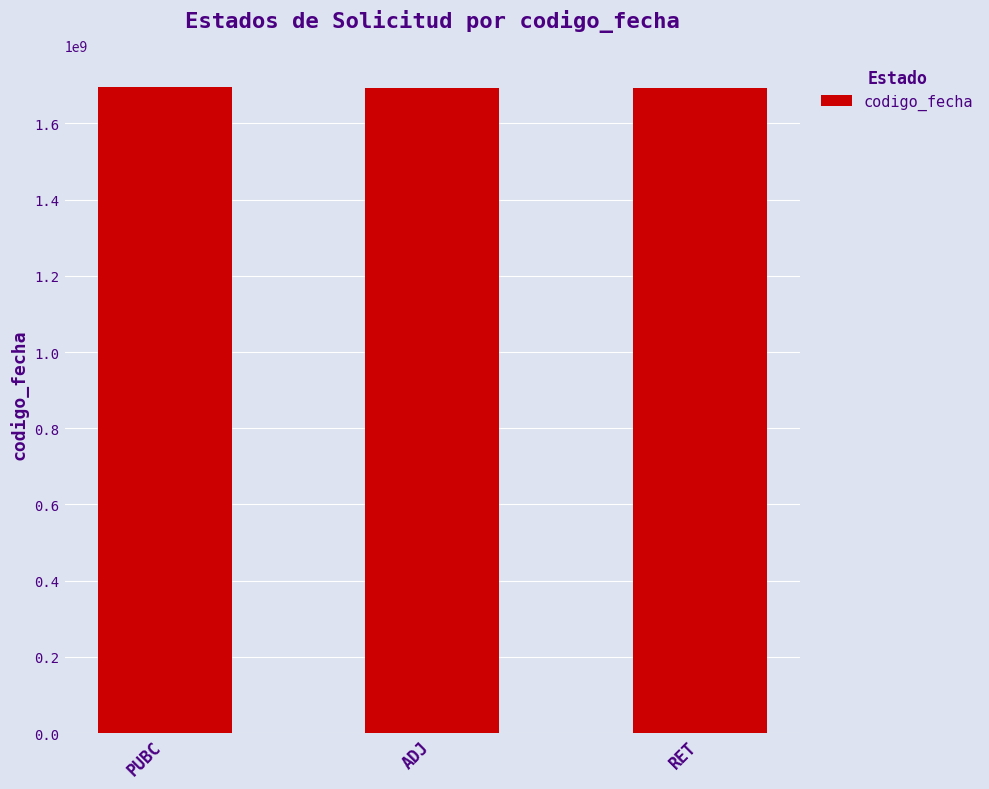

What is the sum of the values at PUBC and ADJ?

3389146693